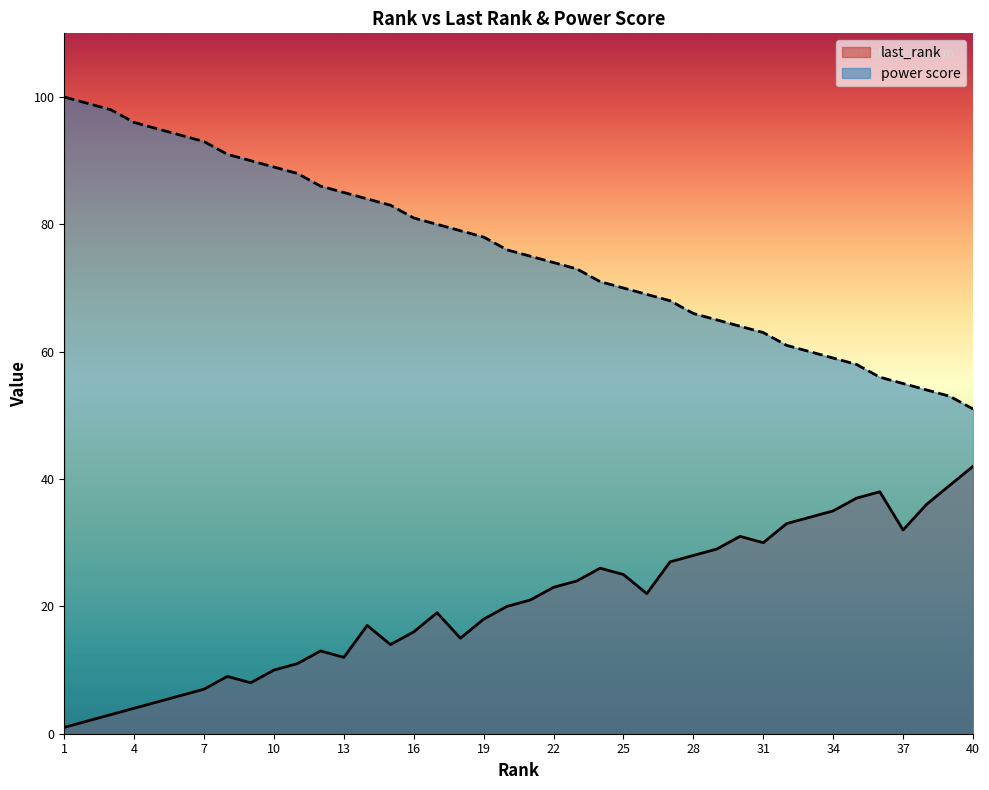

What is the value of the last_rank point at the 26th from the left?

22